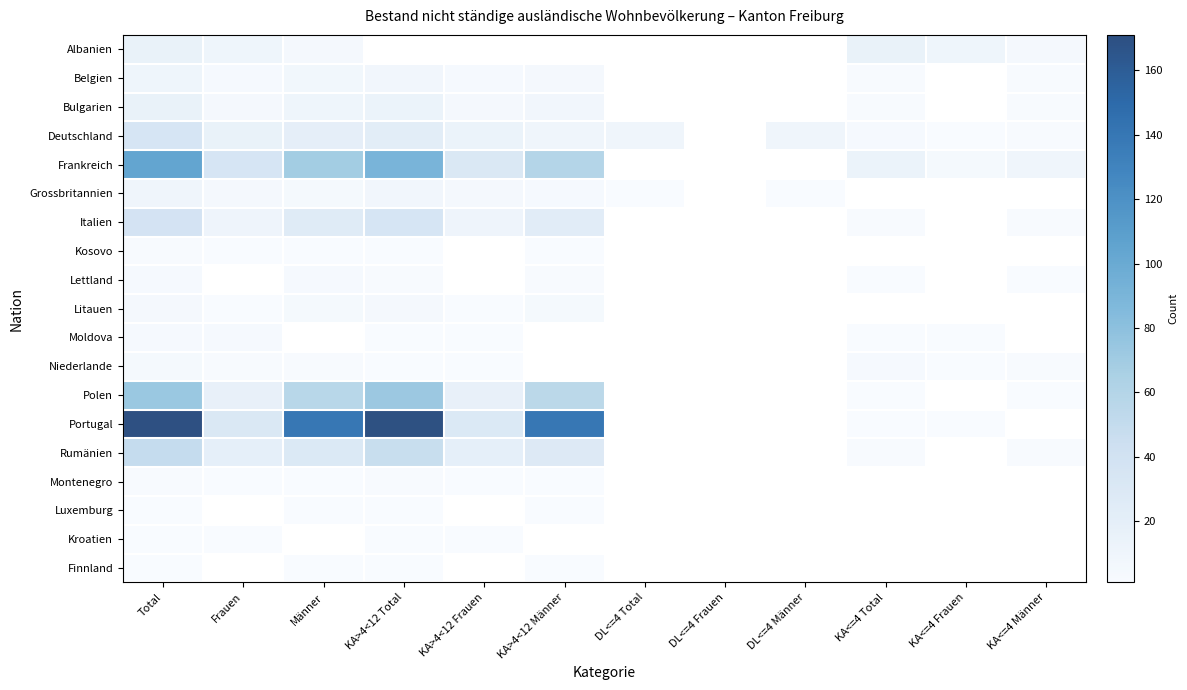

Between KA<=4 Total and Männer, which is larger?

KA<=4 Total